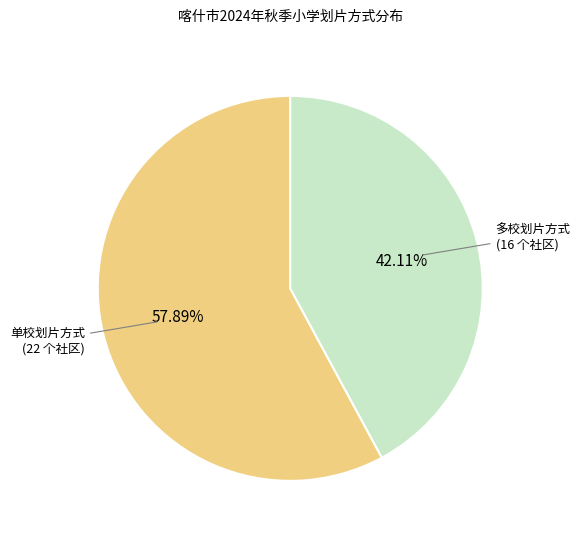

How many slices are in this pie chart?

2